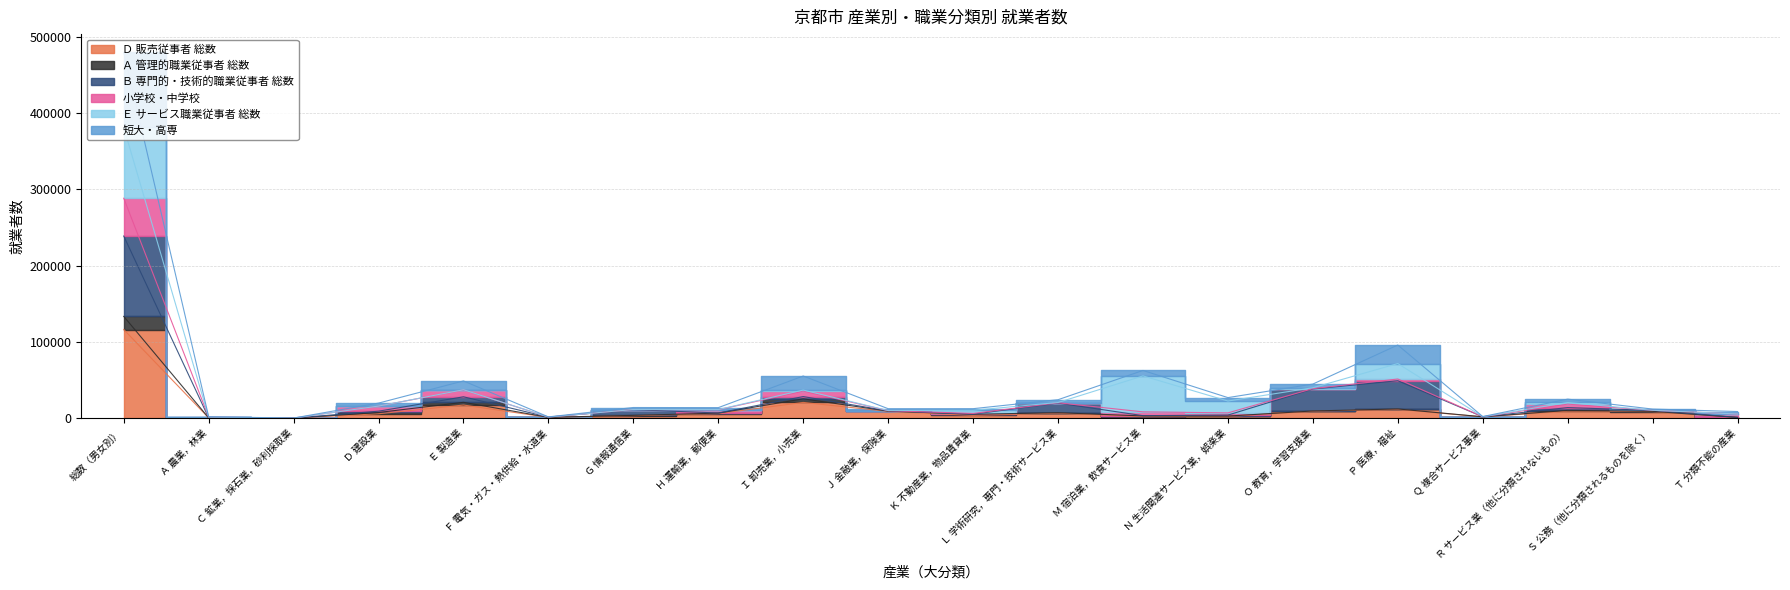

How many values in the Ａ 管理的職業従事者 総数 series exceed 7019?

9